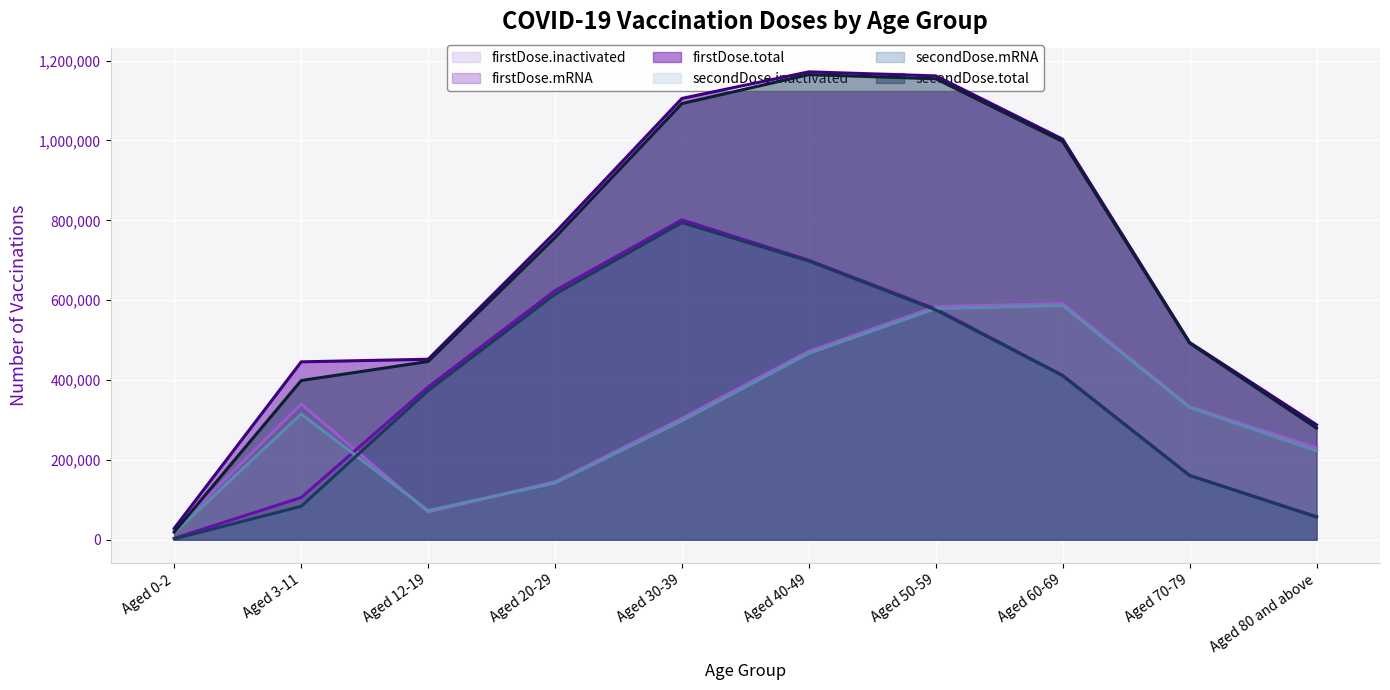

What are all the series names shown in the legend?

firstDose.inactivated, firstDose.mRNA, firstDose.total, secondDose.inactivated, secondDose.mRNA, secondDose.total